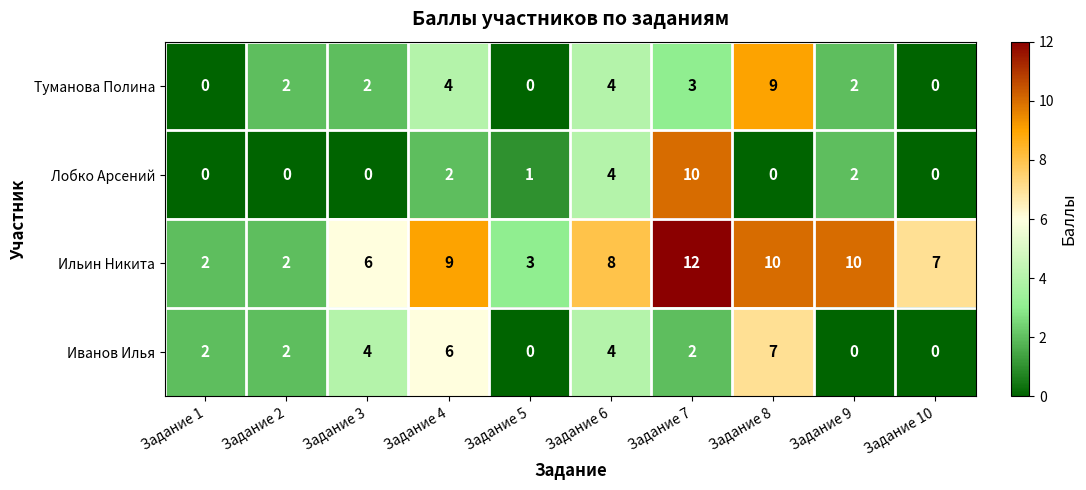

Where is Ильин Никита nearest to the value 7?

Задание 10